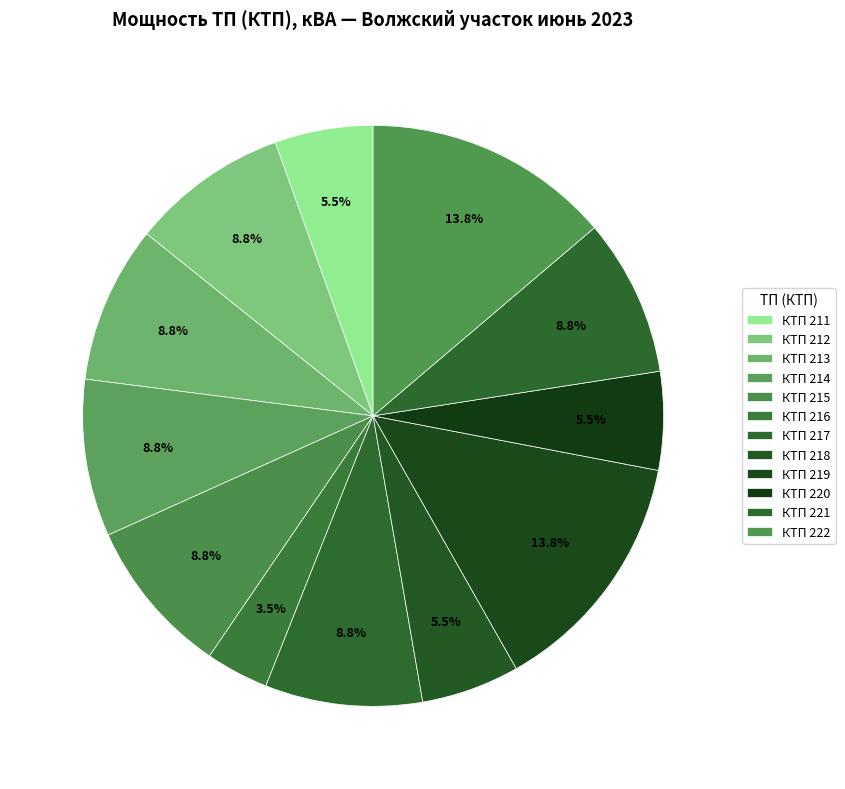

Is there a majority slice in this chart?

No